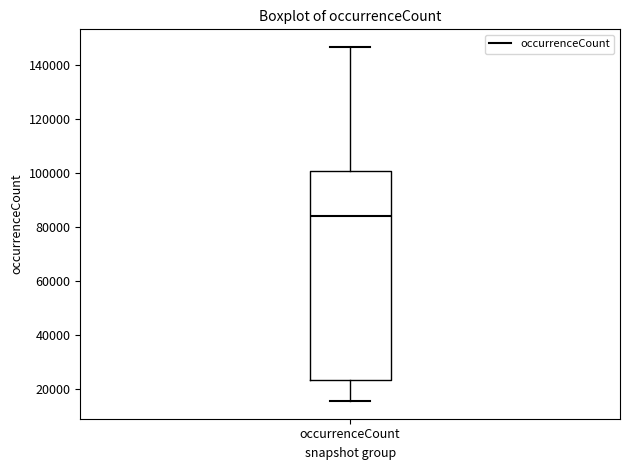

Where does the lower whisker of the box for occurrenceCount end on the y-axis? The values are not printed on the chart, so give them approximately, as read against the axis.

16000